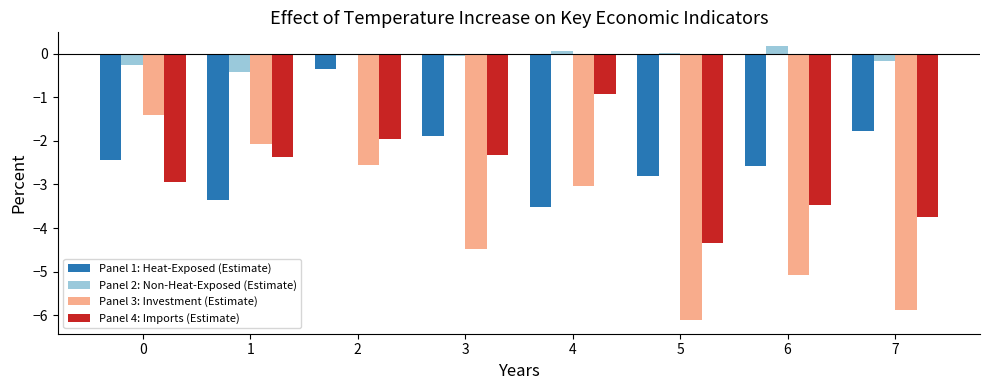

Which series has the largest total across all categories?

Panel 2: Non-Heat-Exposed (Estimate)